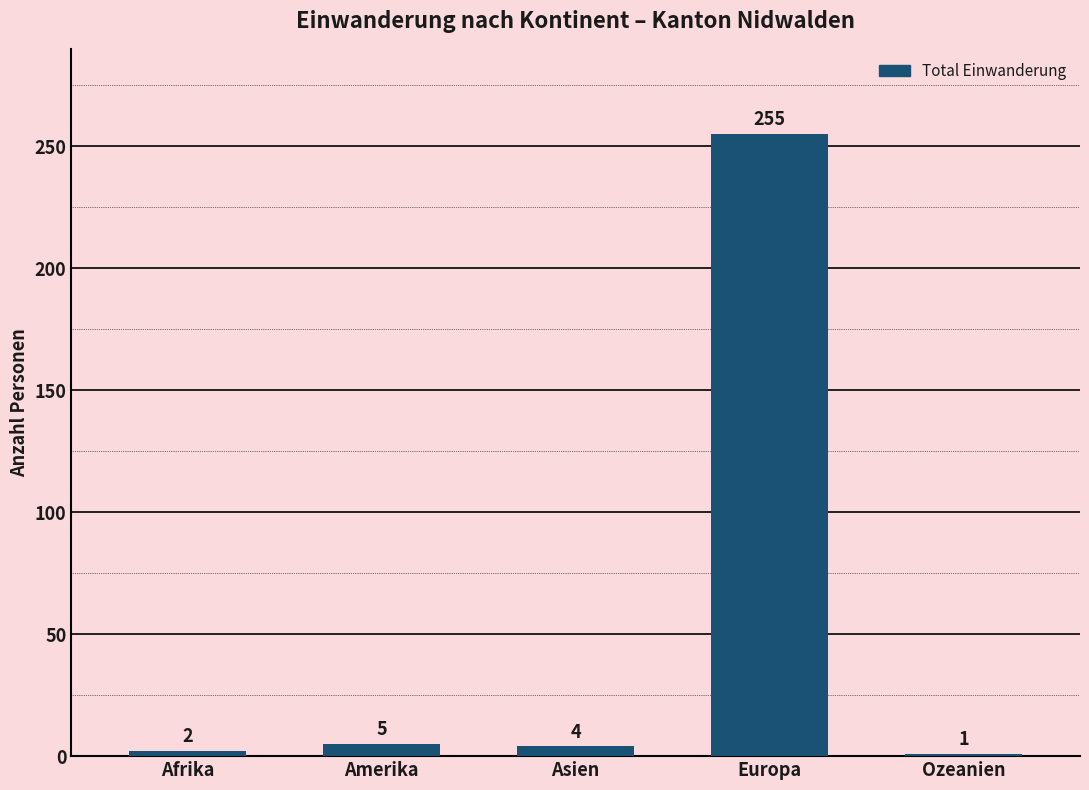

The chart shows a value of 1 at Ozeanien. True or false?

True